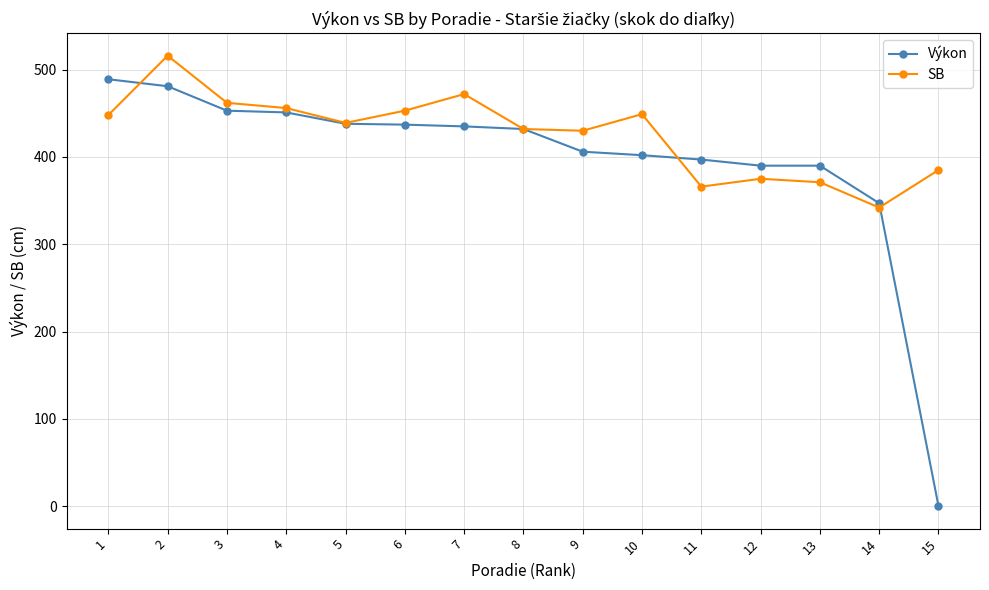

What is the sum of all SB values?

6396